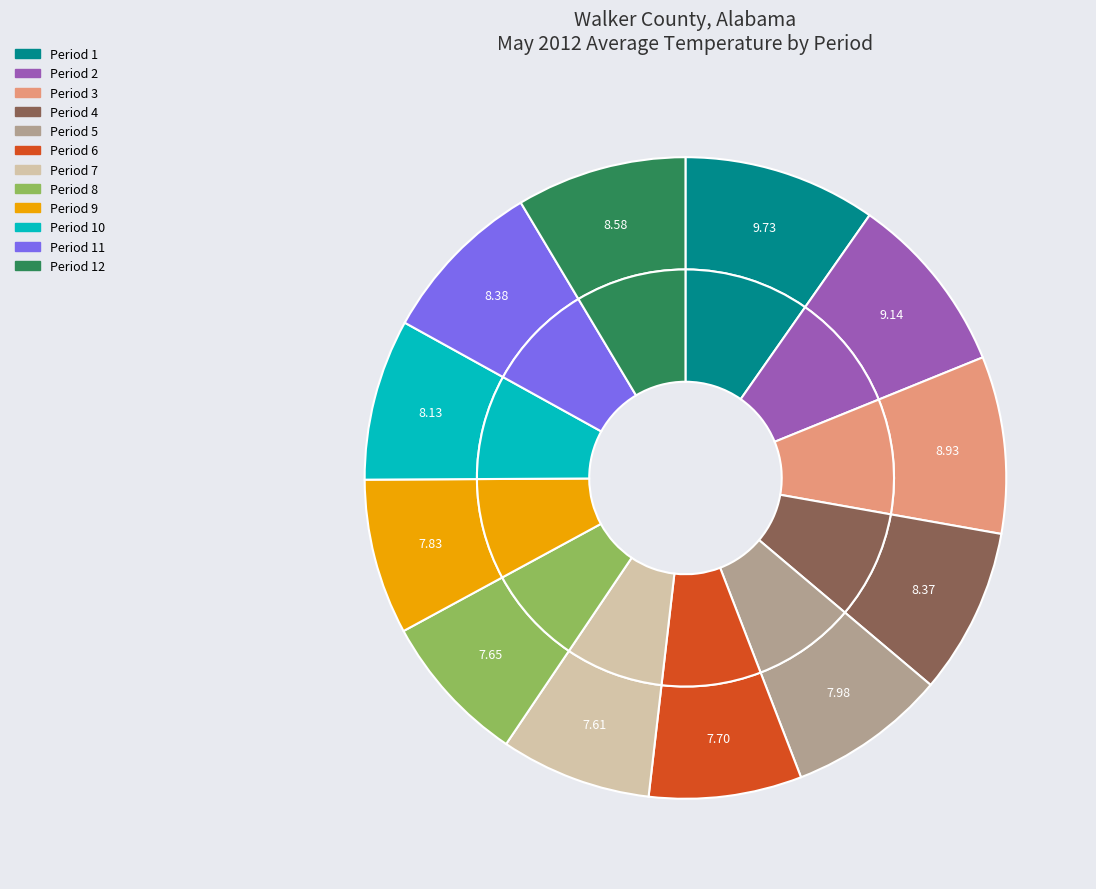

Which slice is the smallest?

7